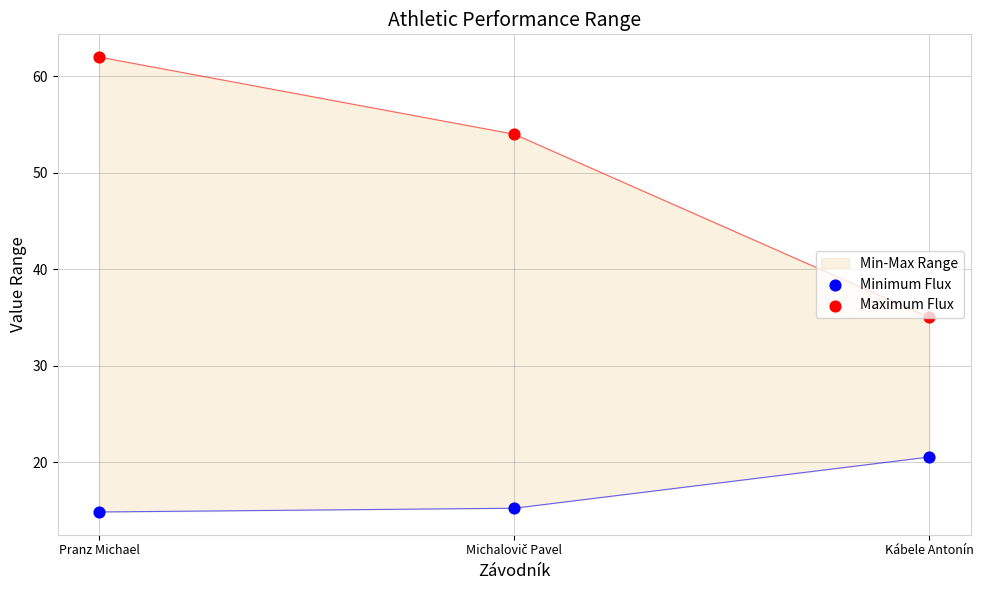

Is the value of Maximum Flux at Kábele Antonín greater than the value of Minimum Flux at Pranz Michael?

Yes